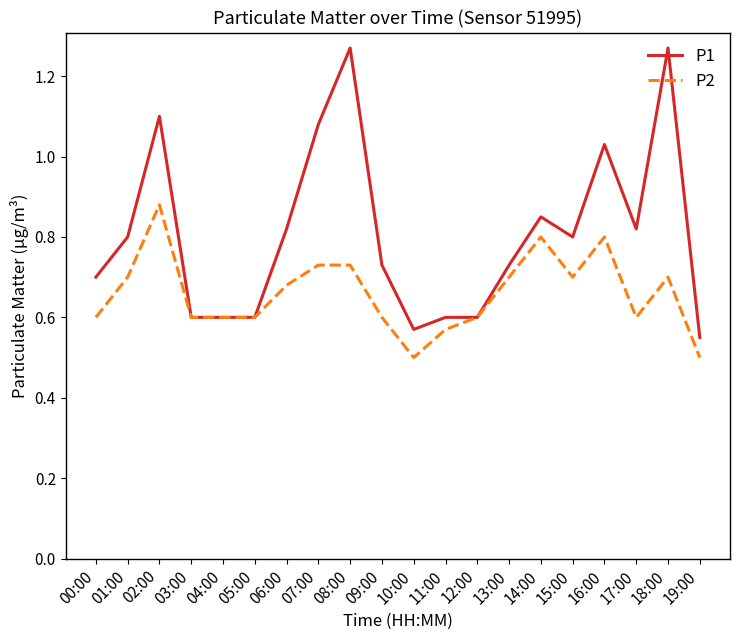

At how many categories does at least one series exceed 0?

20